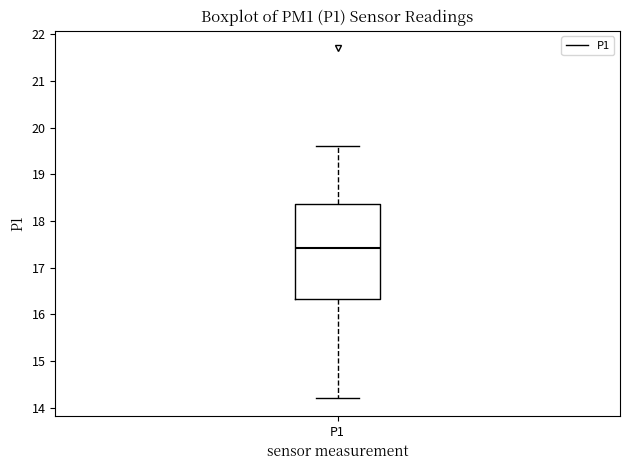

Transcribe this box plot: give where the median line is, the range the box spans, and where the two whiskers end, as read against the y-axis. The values are not printed on the chart, so give them approximately, as read against the axis.

median 17.4, box 16.3 to 18.4, whiskers 14.2 to 19.6